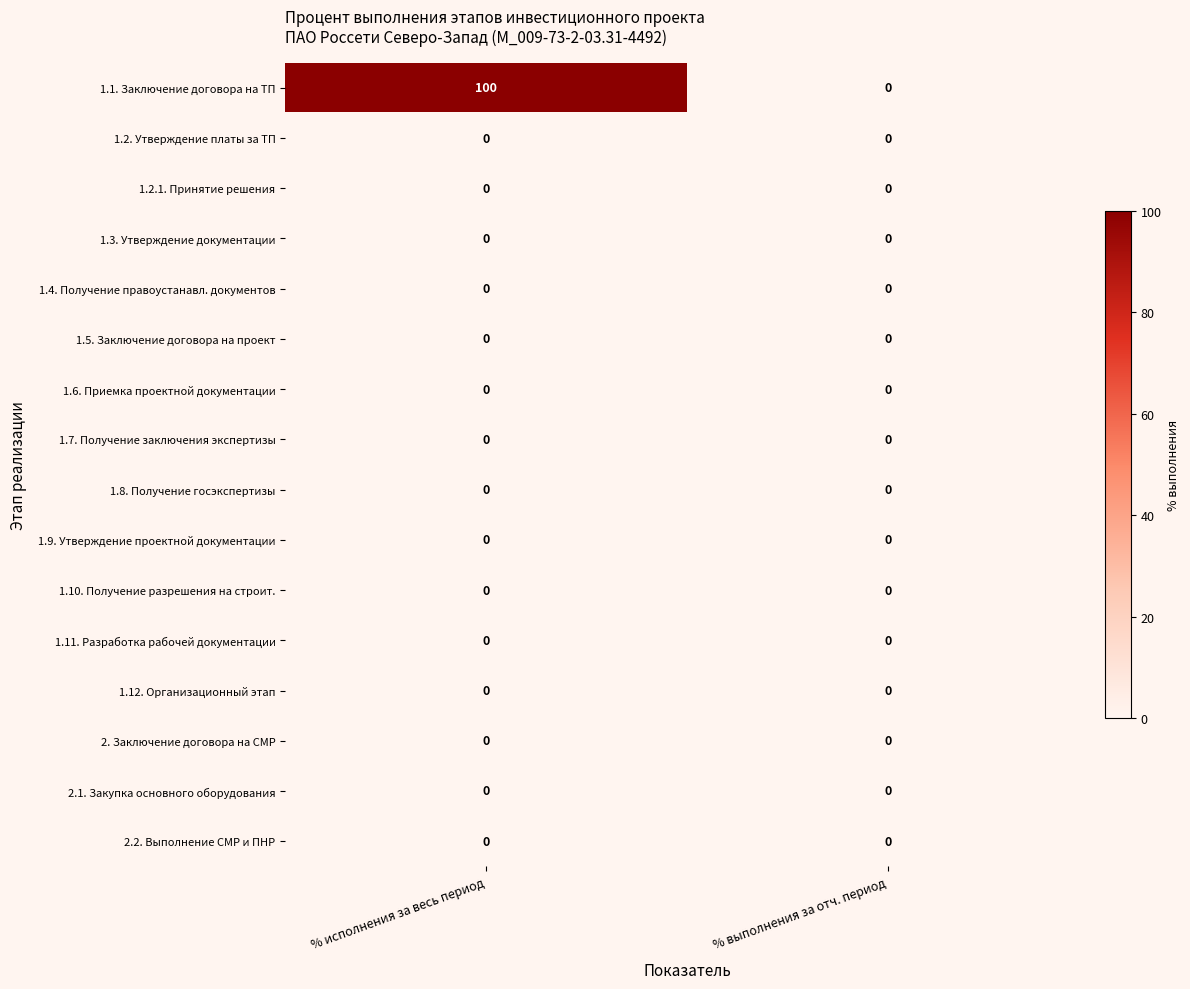

What is the sum of all 1.1. Заключение договора на ТП values?

100